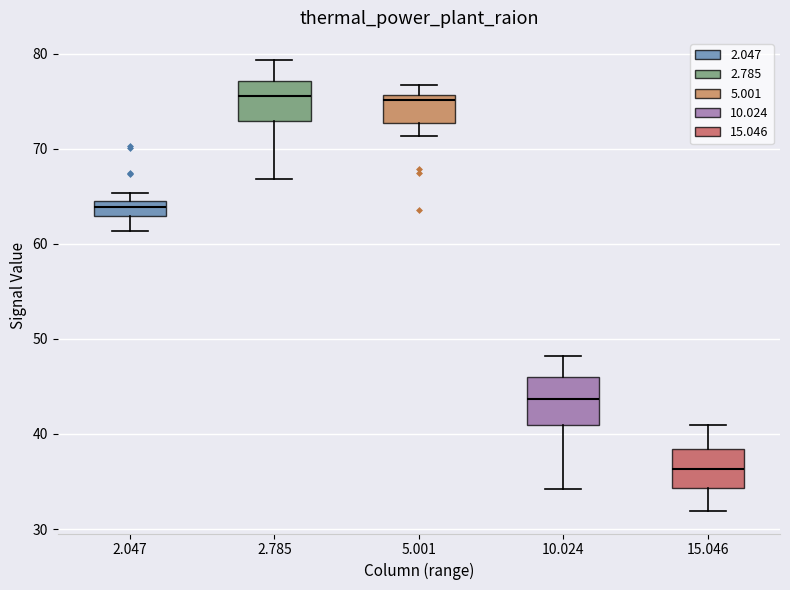

Reading left to right, transcribe this box plot: for each box, give where its median line is, the range the box spans, and where its two whiskers end, as read against the y-axis. The values are not printed on the chart, so give them approximately, as read against the axis.

2.047: median 64 (inside the box), box 63 to 64, whiskers 61 to 65
2.785: median 76, box 73 to 77, whiskers 67 to 79
5.001: median 75, box 73 to 76, whiskers 71 to 77
10.024: median 44, box 41 to 46, whiskers 34 to 48
15.046: median 36, box 34 to 38, whiskers 32 to 41